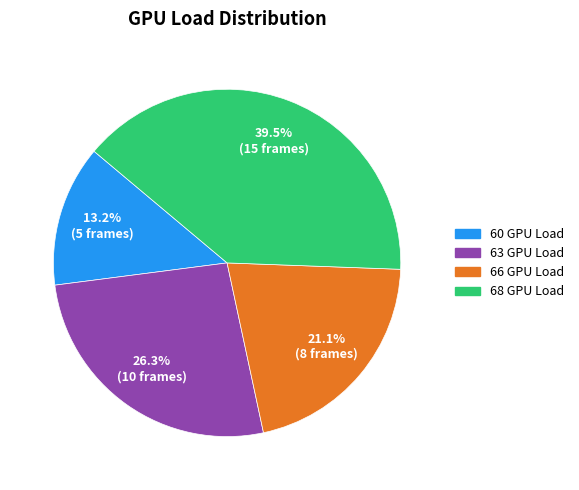

What is the smallest slice in the pie chart?

60